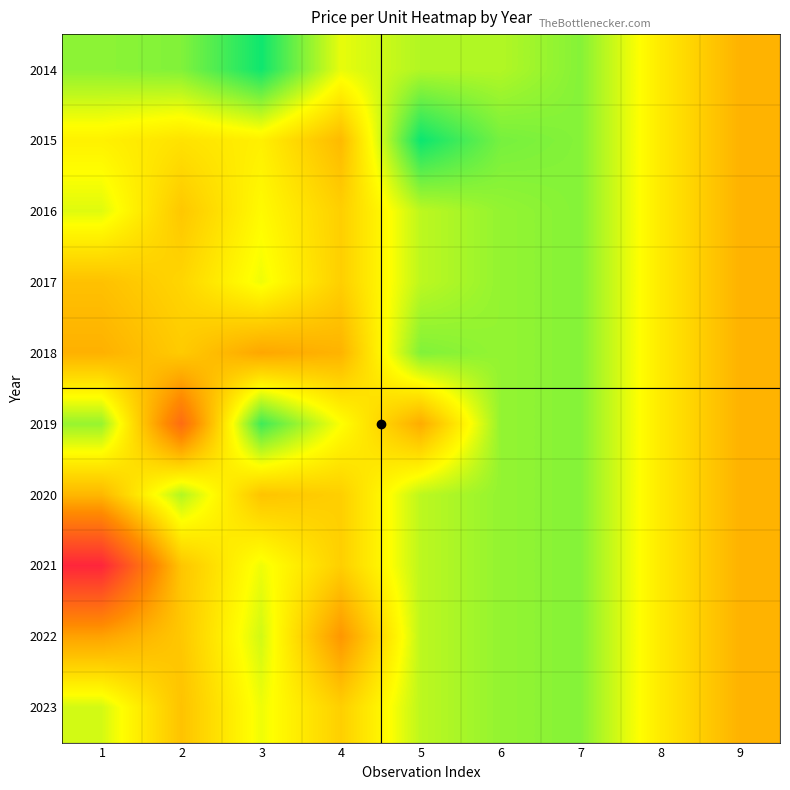

What is the greatest value displayed?

62.0